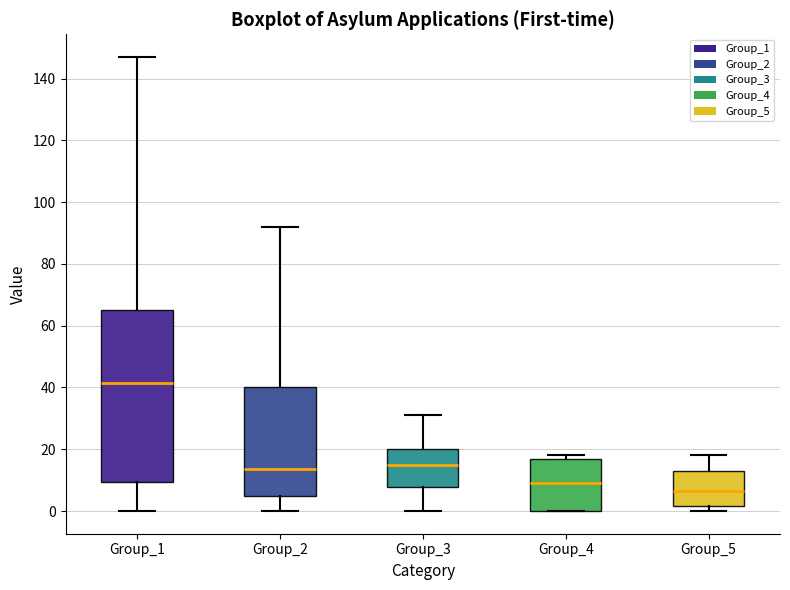

Comparing the boxes themselves (not the whiskers), which one is the tallest?

Group_1